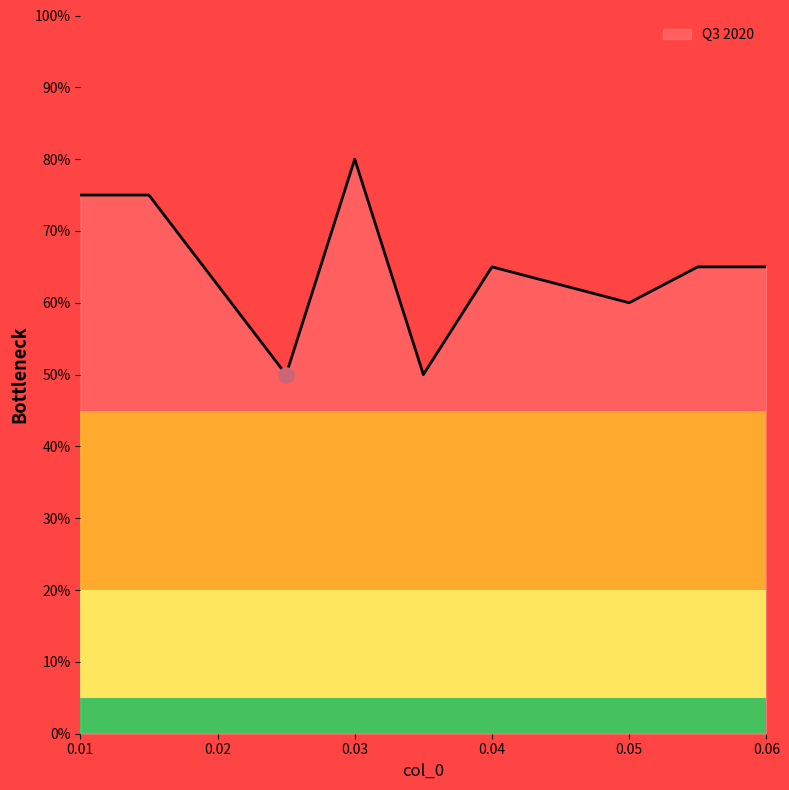

What is the minimum value shown in the chart?

50